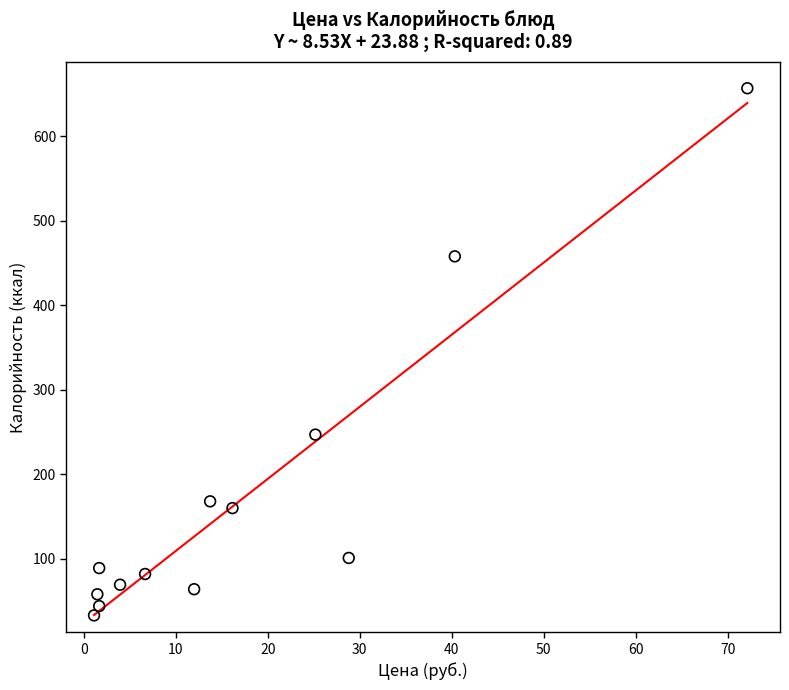

What is the range of Y values (max minus min)?

624.0